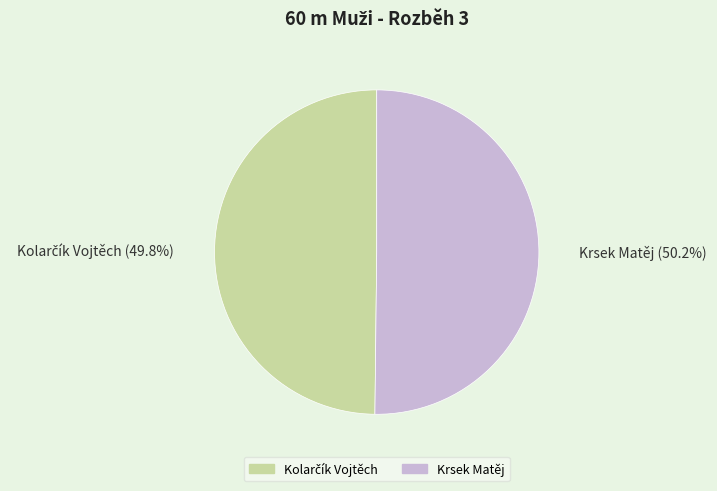

True or false: Krsek Matěj accounts for 50% of the total.

True